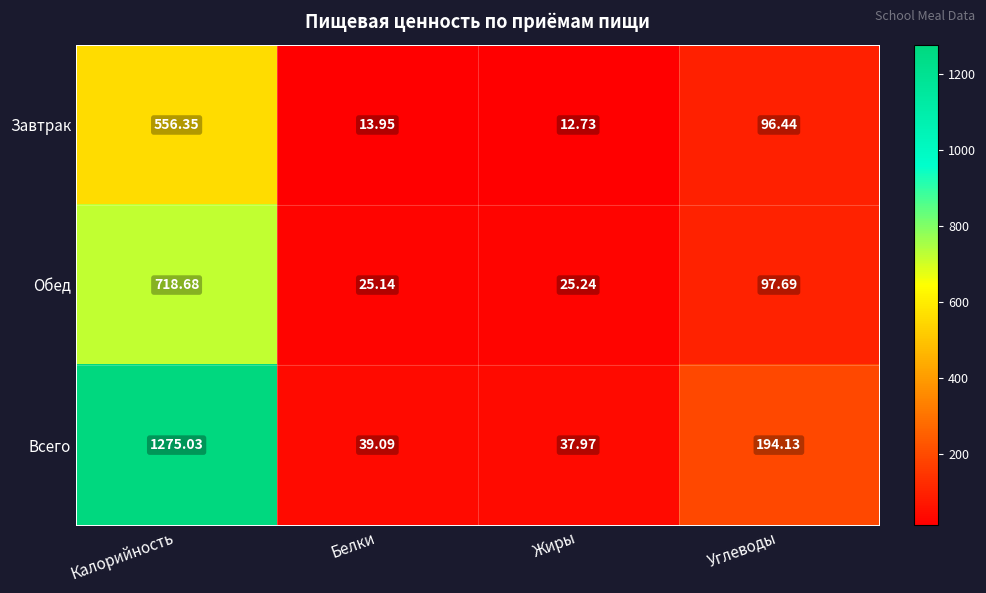

What is the spread (max minus min) of values at Белки?

25.1